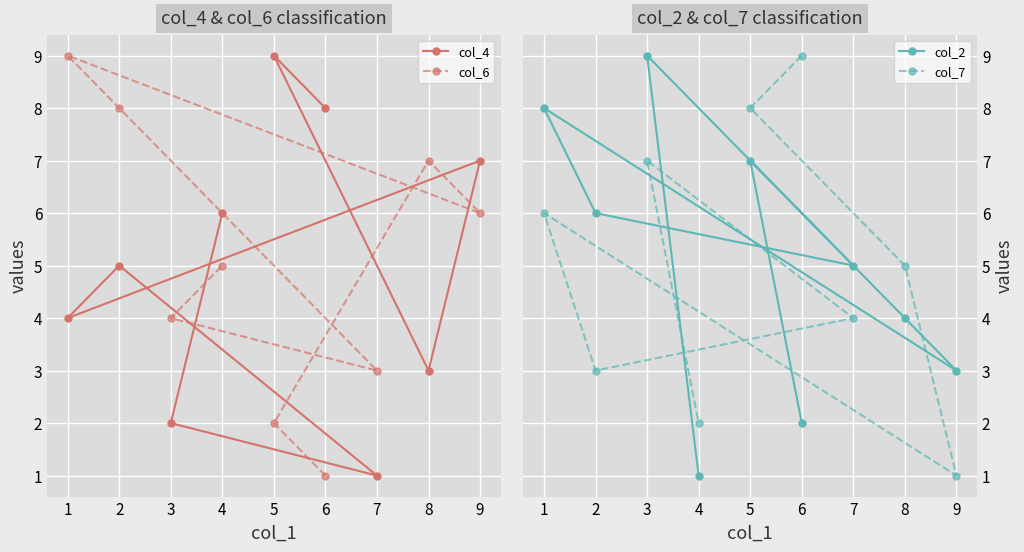

What is the sum of the col_6 values at 6 and 7?

4